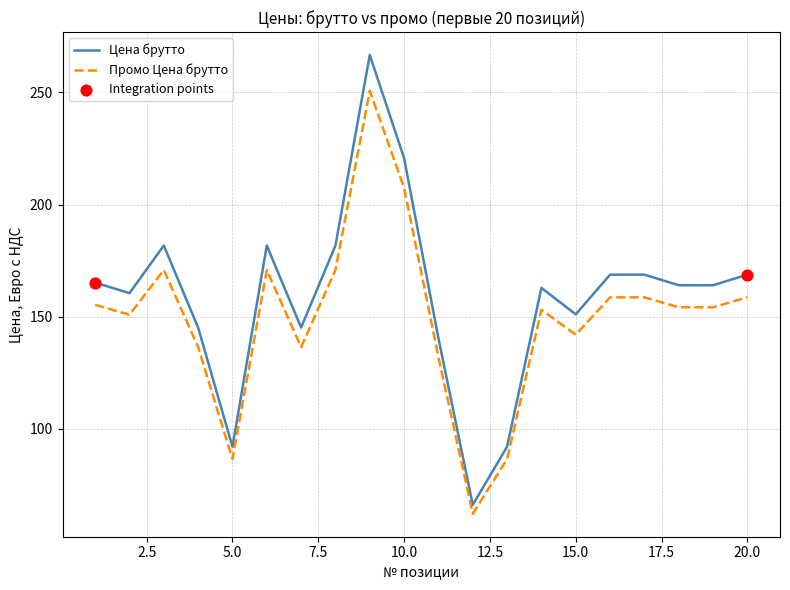

What is the difference between the maximum and minimum values in the Промо Цена брутто series?

188.6